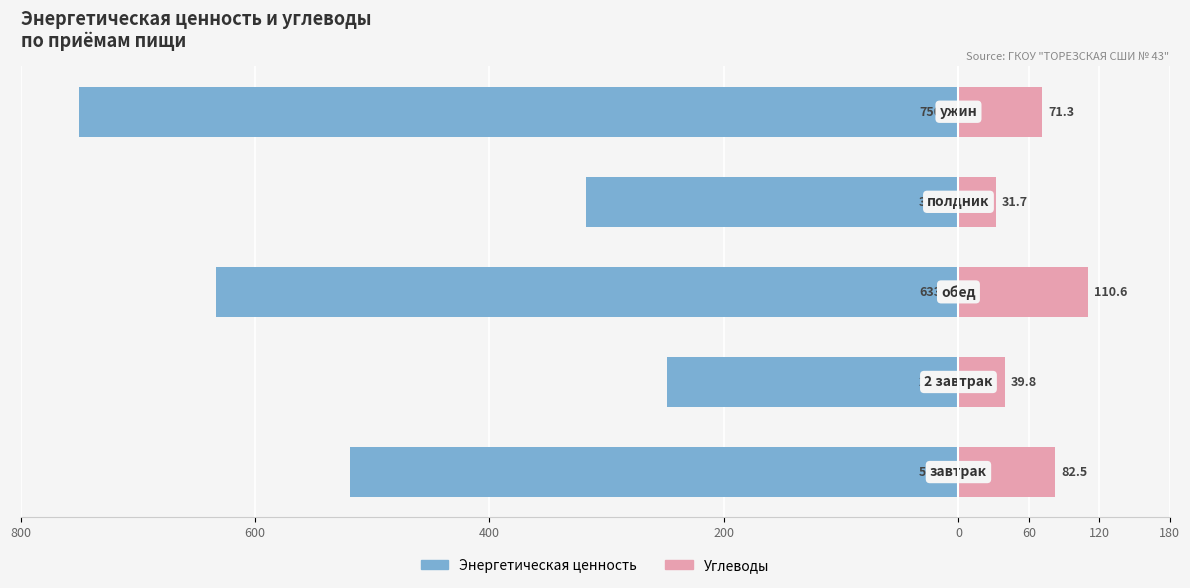

At 600, list the series in order from largest to smallest.

Углеводы, Энергетическая ценность